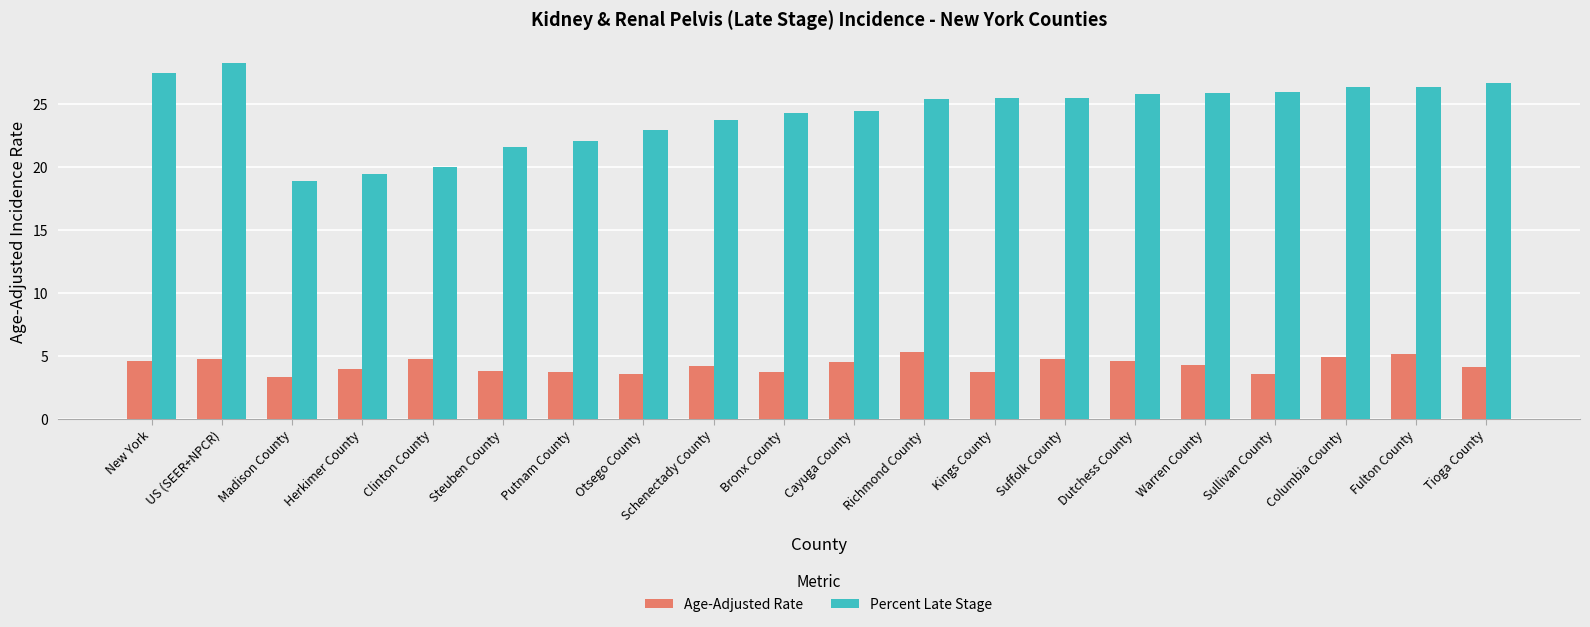

What is the value of the Percent Late Stage bar at the 18th from the left?

26.4